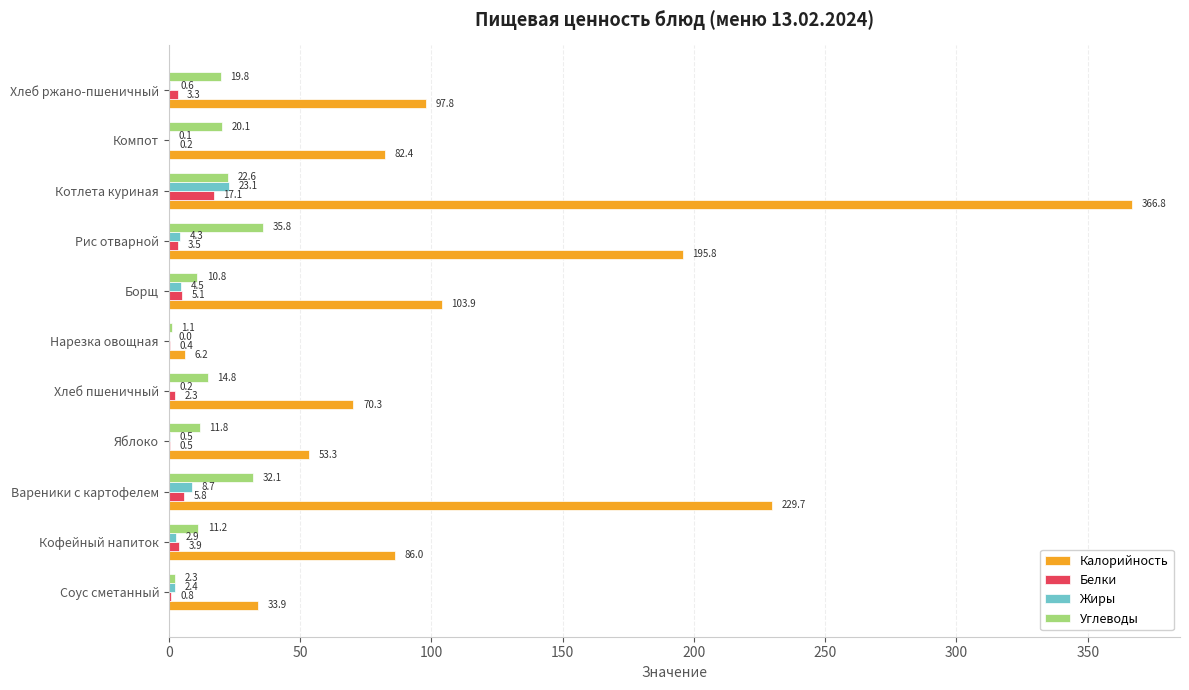

True or false: Жиры has a value of 0.6 at Хлеб ржано-пшеничный.

True